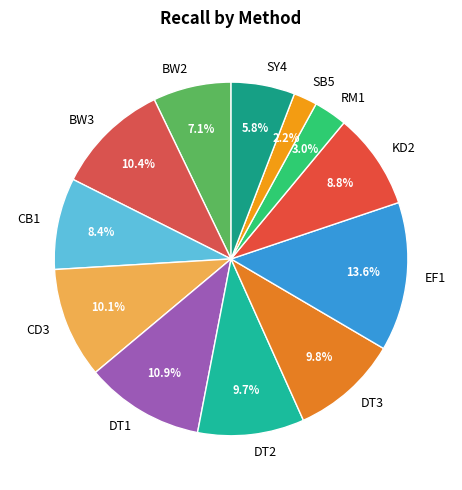

What is the largest slice in the pie chart?

EF1